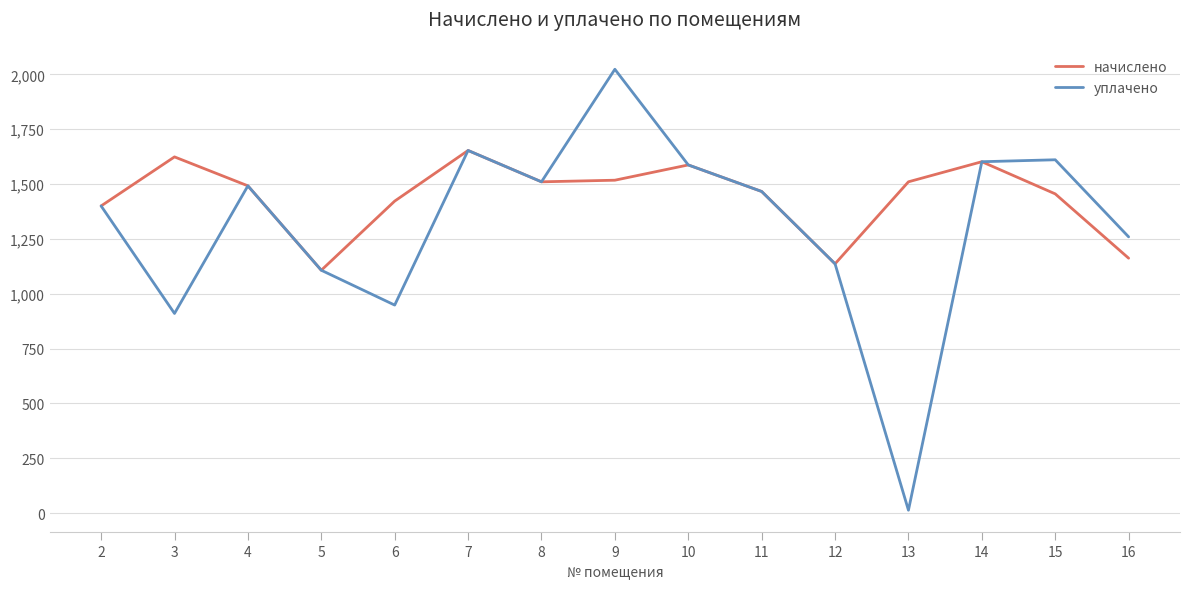

What are all the series names shown in the legend?

начислено, уплачено